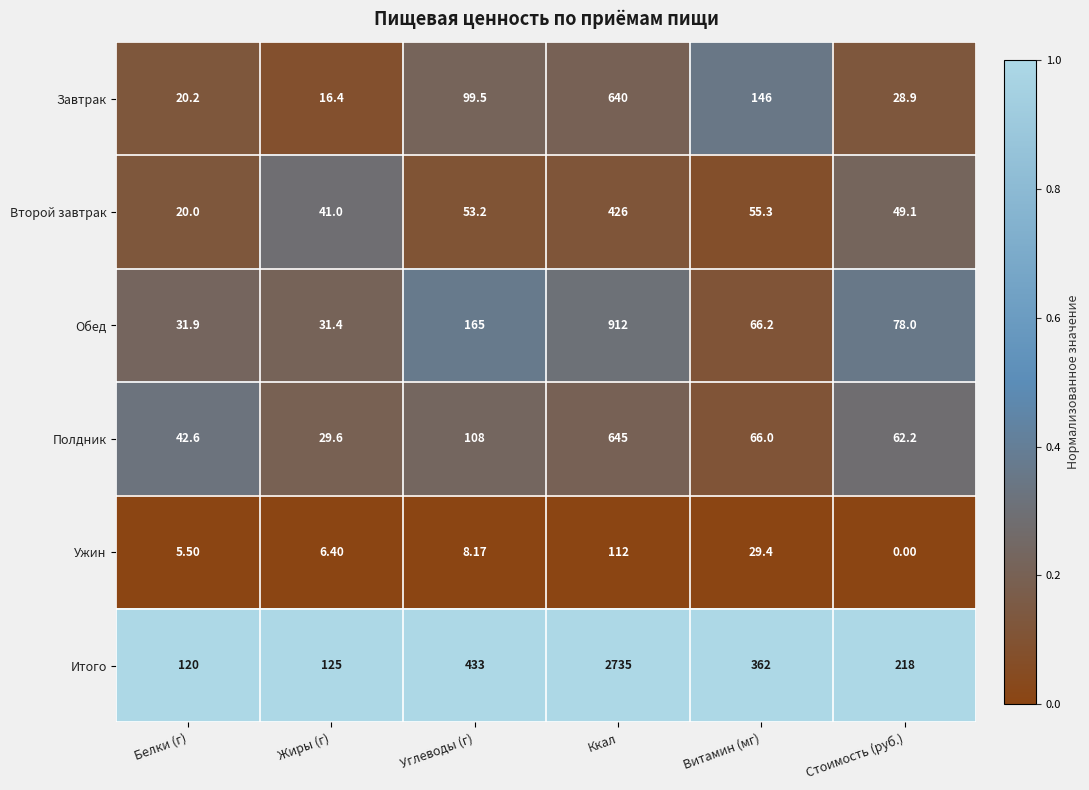

List the series in order of their peak value, lowest first.

Ужин, Второй завтрак, Завтрак, Полдник, Обед, Итого